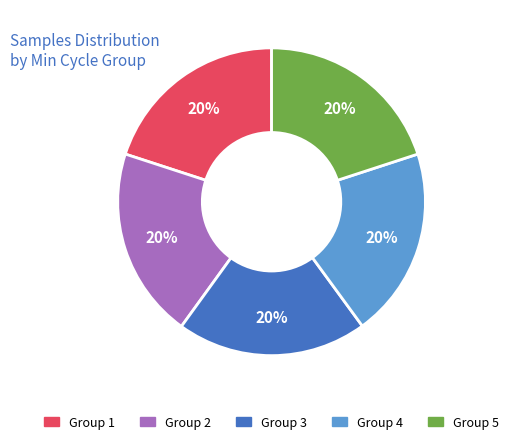

Does any single category account for the majority?

No